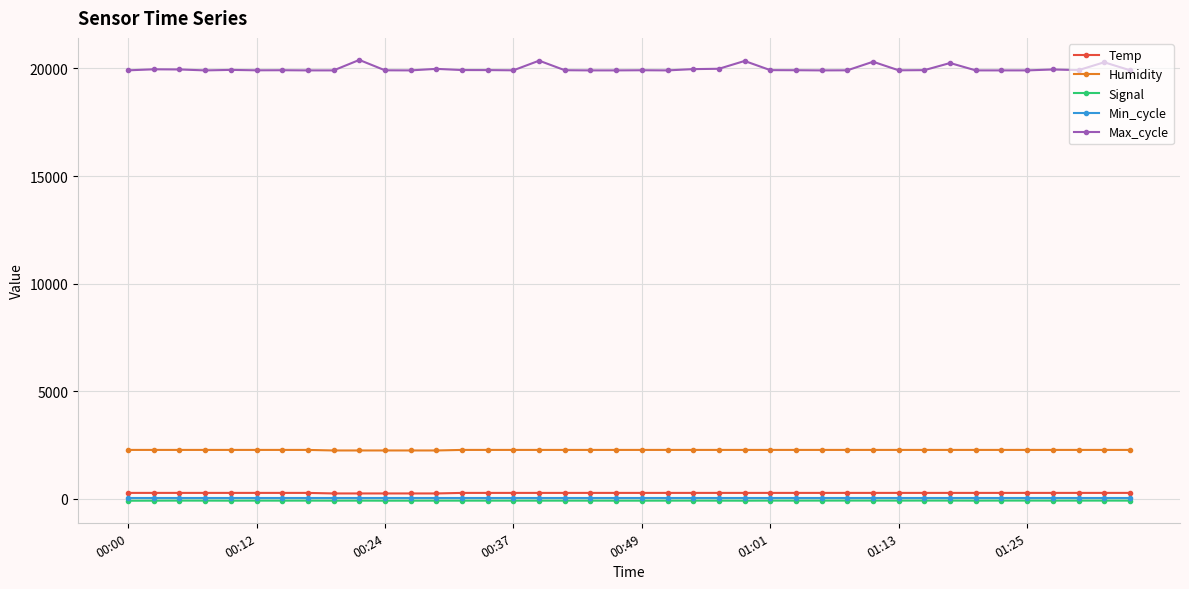

What is the lowest value of the Max_cycle series?

19906.0